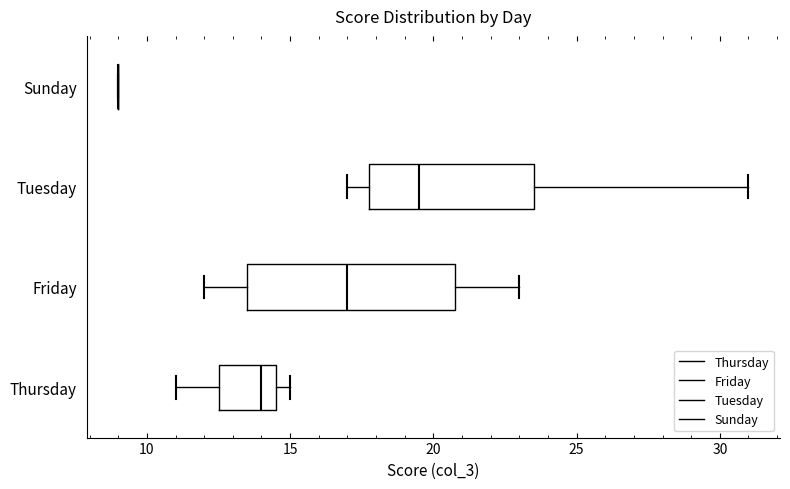

Reading bottom to top, read every box against the x-axis: the position of its median line, the range the box covers, and the ends of its whiskers. The values are not printed on the chart, so give them approximately, as read against the axis.

Thursday: median 14.0, box 12.5 to 14.5, whiskers 11.0 to 15.0
Friday: median 17.0, box 13.5 to 21.0, whiskers 12.0 to 23.0
Tuesday: median 19.5, box 18.0 to 23.5, whiskers 17.0 to 31.0
Sunday: box collapsed to a line at 9.0, whiskers 9.0 to 9.0